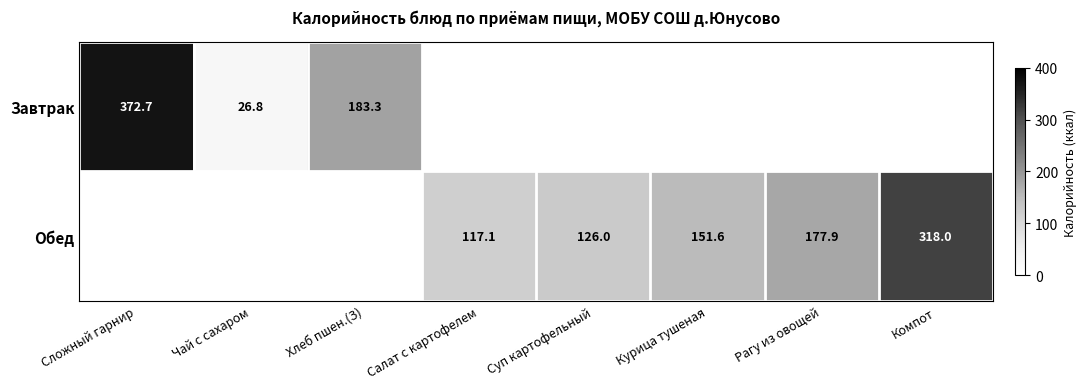

True or false: Завтрак has a value of 183.3 at Хлеб пшен.(З).

True